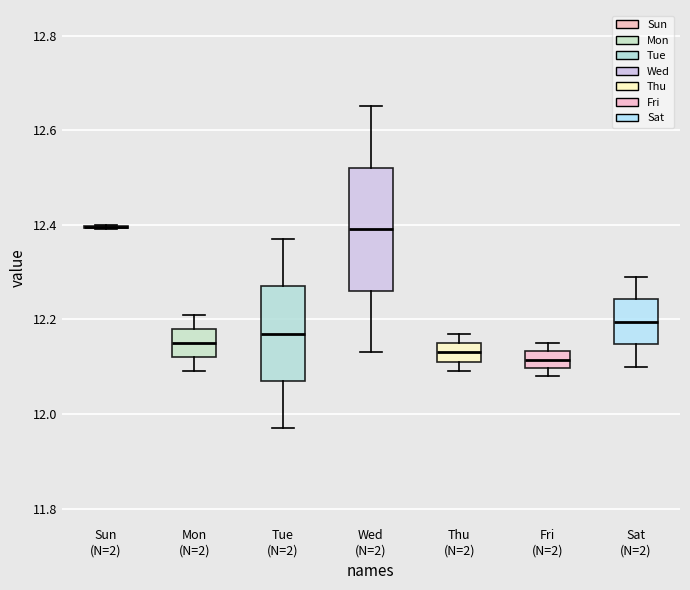

Reading left to right, transcribe this box plot: for each box, give where its median line is, the range the box spans, and where its two whiskers end, as read against the y-axis. The values are not printed on the chart, so give them approximately, as read against the axis.

Sun (N=2): box collapsed to a line at 12.40, whiskers 12.40 to 12.40
Mon (N=2): median 12.16, box 12.12 to 12.18, whiskers 12.10 to 12.22
Tue (N=2): median 12.18, box 12.08 to 12.28, whiskers 11.98 to 12.38
Wed (N=2): median 12.40, box 12.26 to 12.52, whiskers 12.14 to 12.66
Thu (N=2): median 12.14, box 12.12 to 12.16, whiskers 12.10 to 12.18
Fri (N=2): median 12.12, box 12.10 to 12.14, whiskers 12.08 to 12.16
Sat (N=2): median 12.20, box 12.14 to 12.24, whiskers 12.10 to 12.30